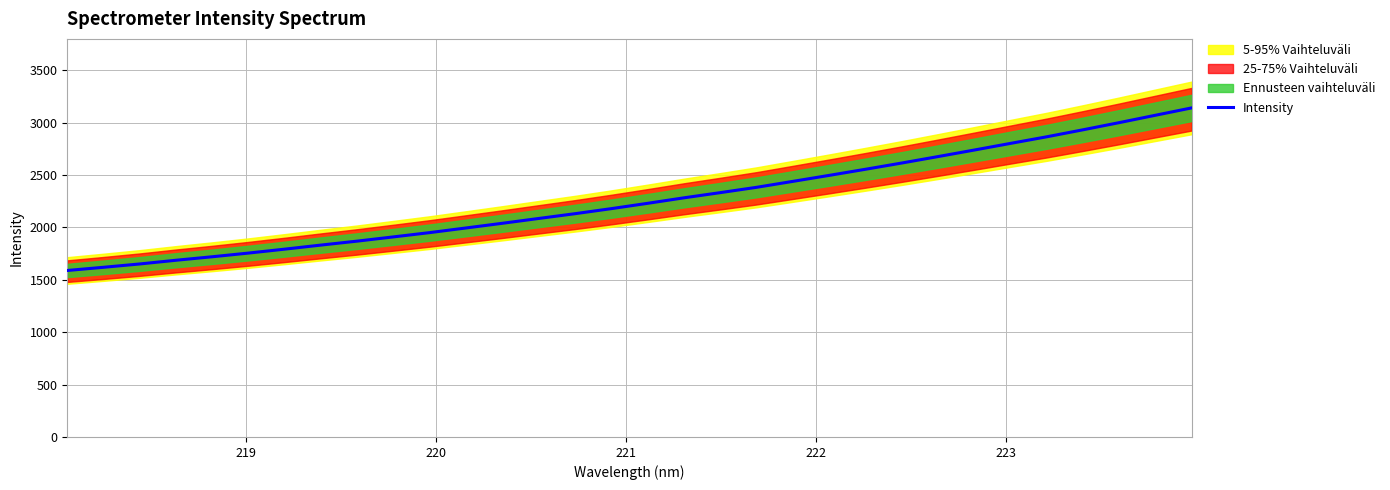

What is the minimum value for Intensity?

1589.3